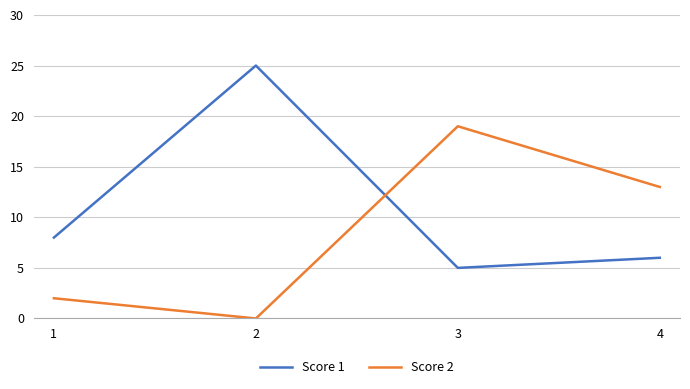

Is the value of Score 1 at 3 greater than the value of Score 2 at 1?

Yes